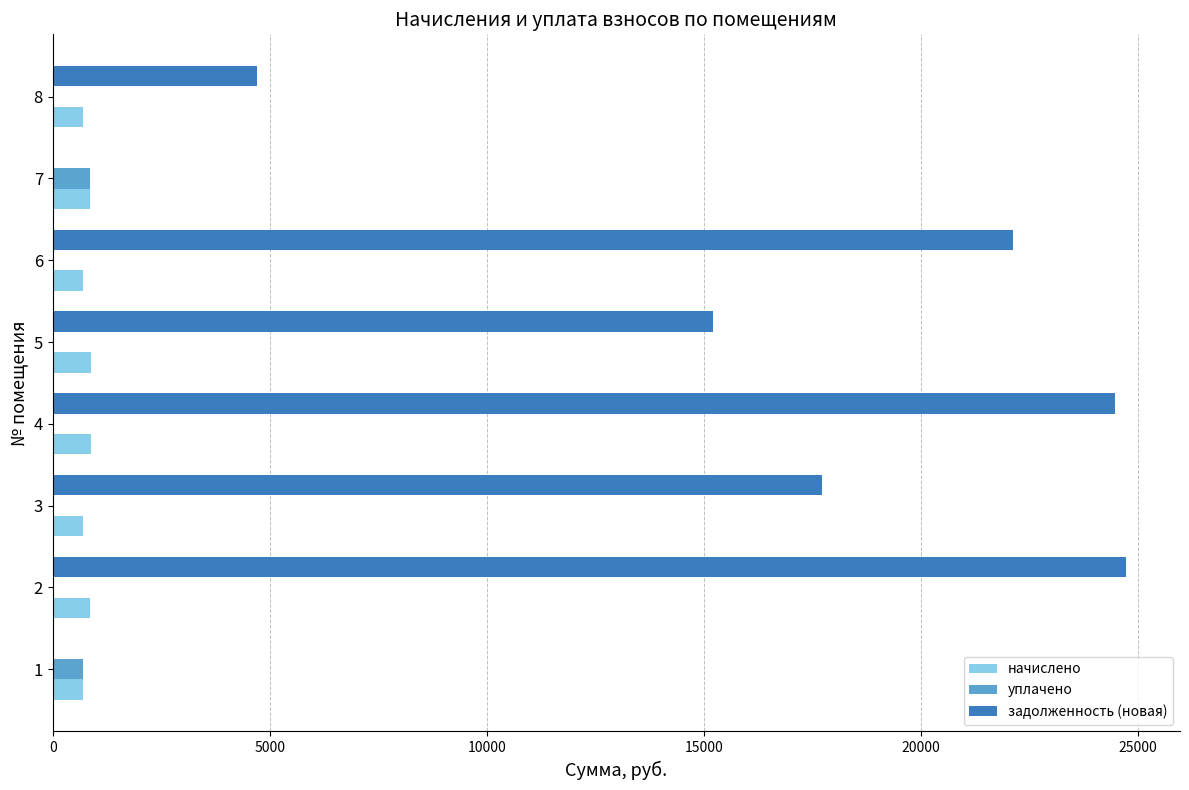

Which series changed the most between 6 and 7?

задолженность (новая)